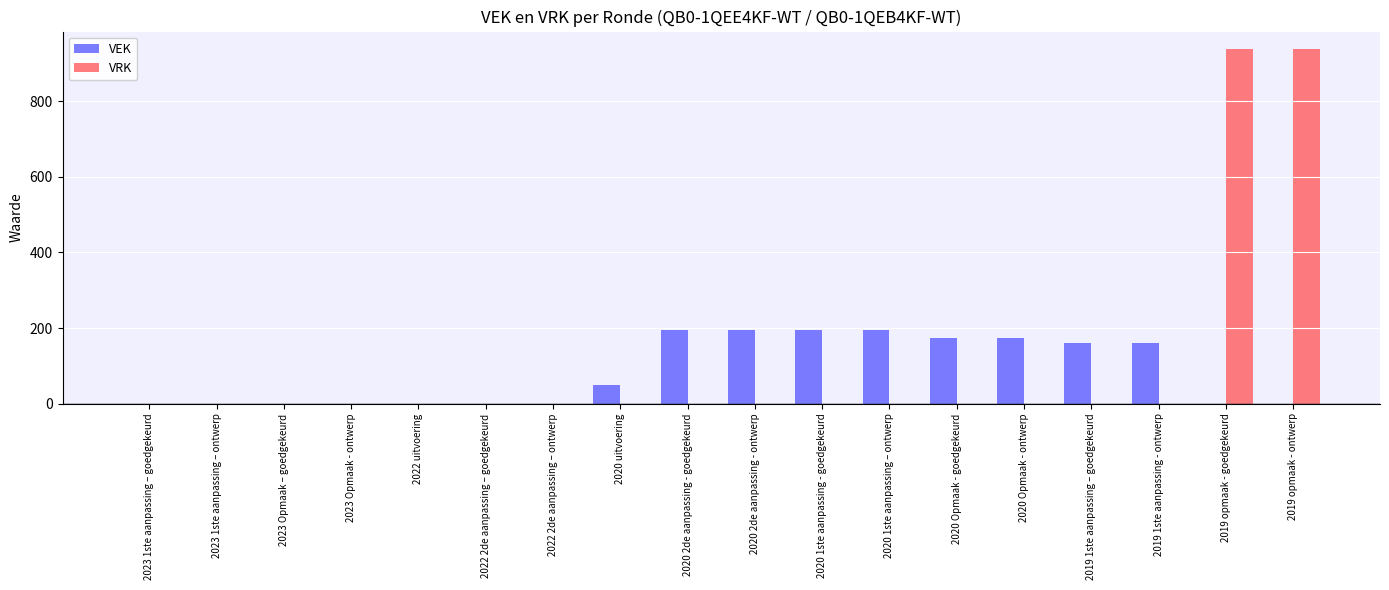

Which series has the largest range (max minus min)?

VRK